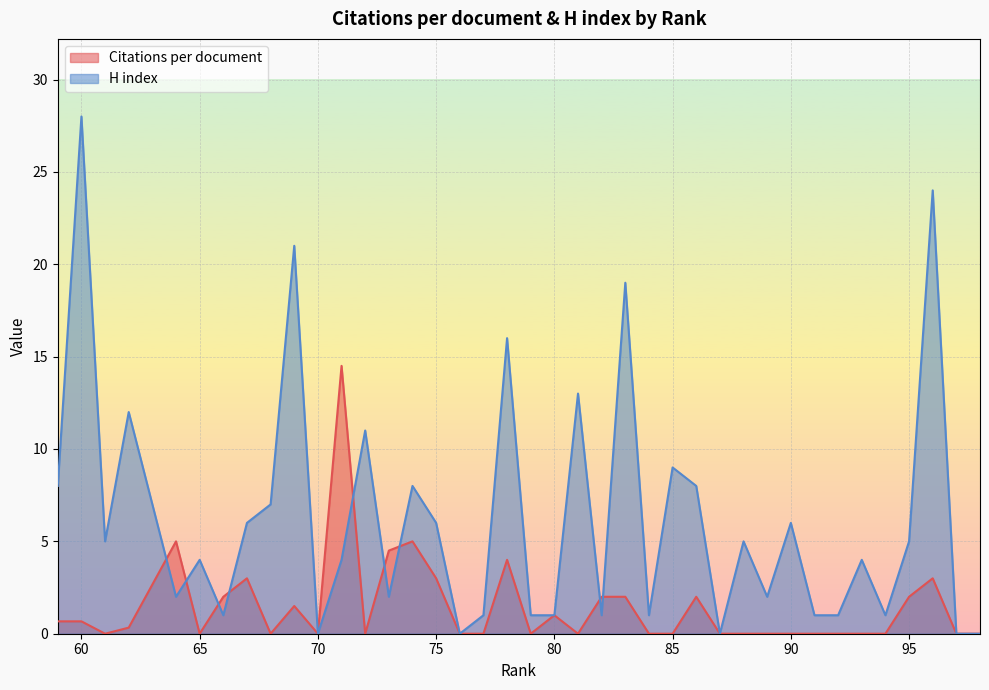

Which has a higher value, 69 or 87?

69